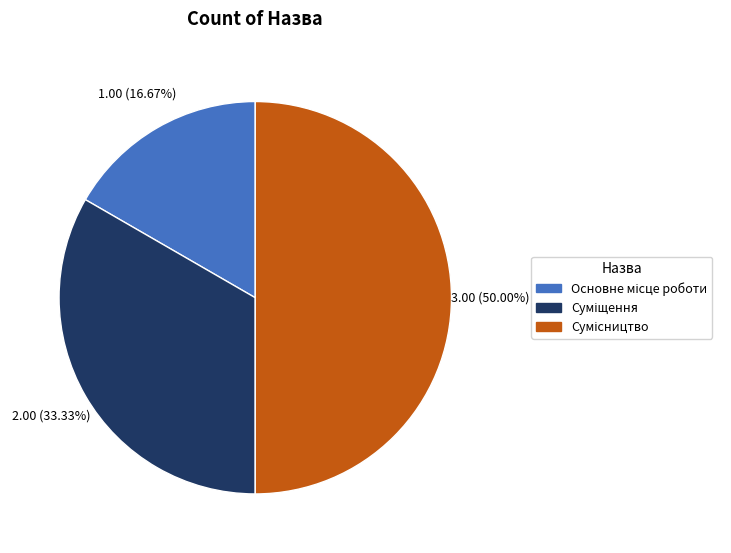

Which category has the biggest portion of the pie?

Сумісництво